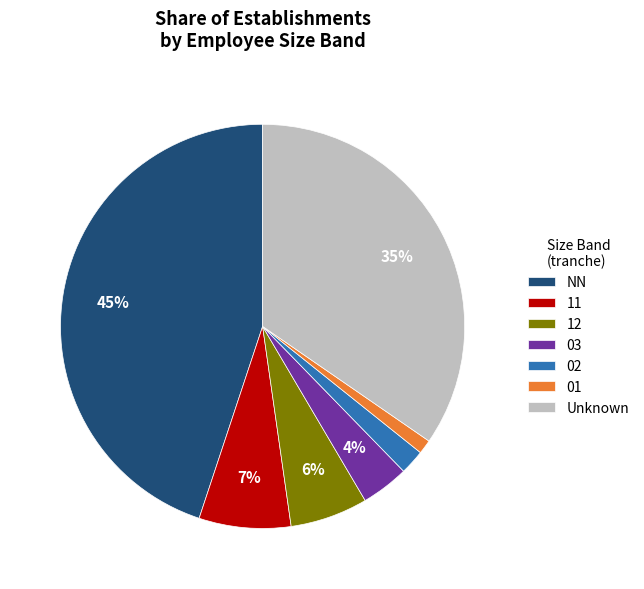

To the nearest percent, what portion does 02 represent?

2%